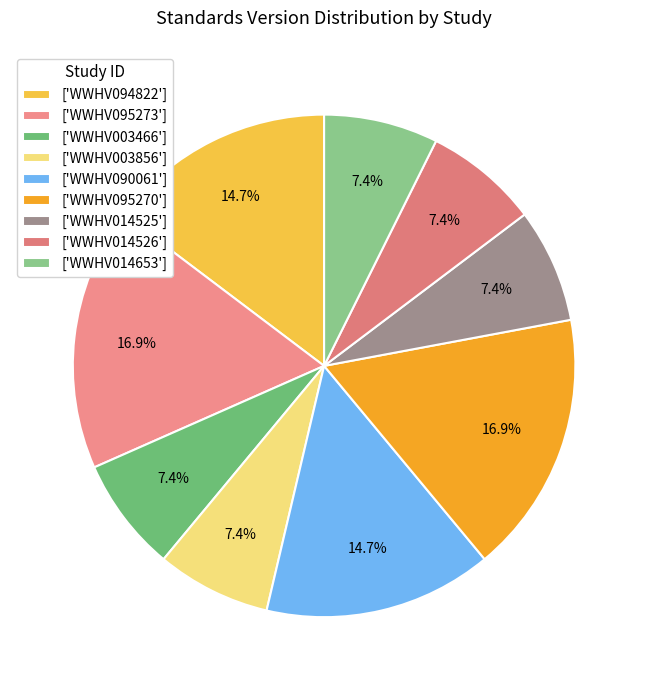

Is there any slice that represents more than half of the pie?

No